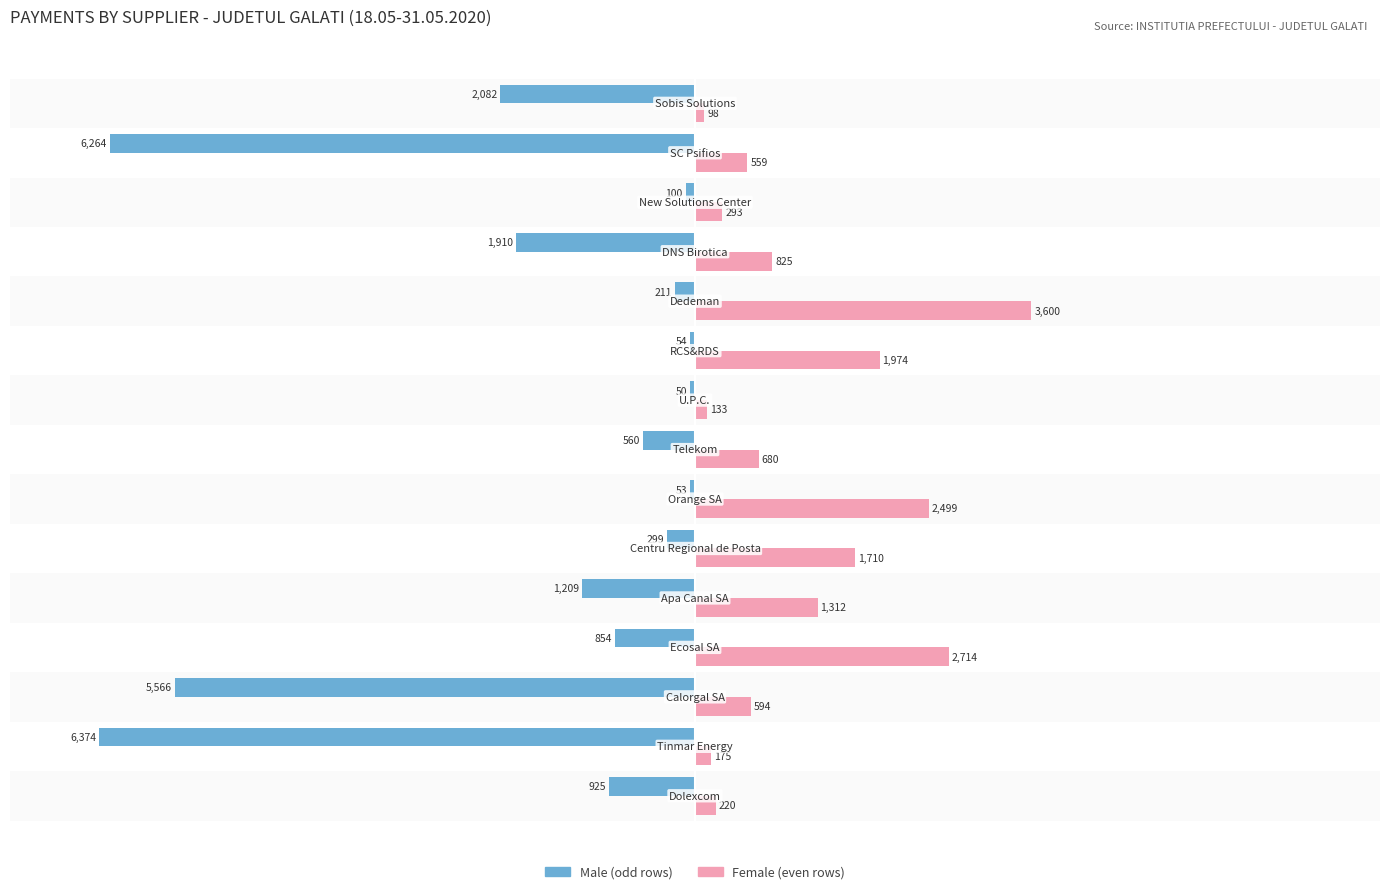

The Male series shows -9.9 at 11. True or false?

False